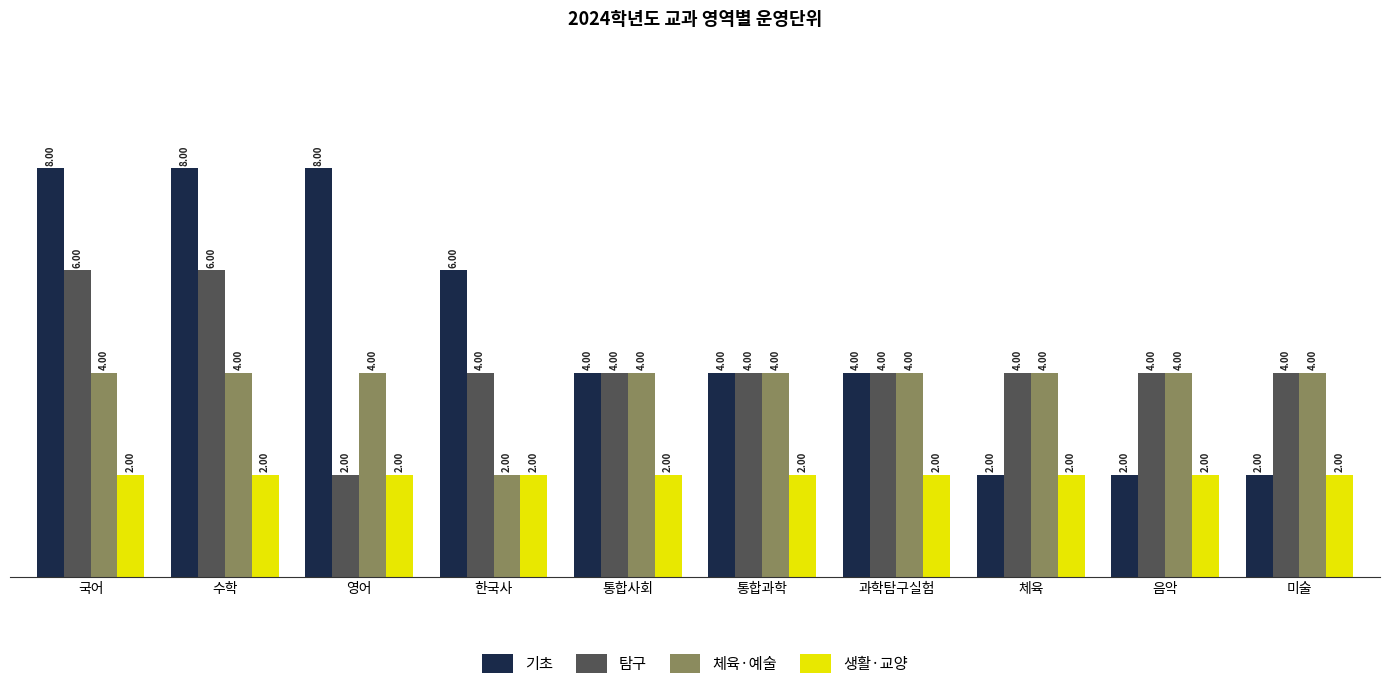

Reading right to left, what are all the values shown in this chart?

기초: 2	2	2	4	4	4	6	8	8	8
탐구: 4	4	4	4	4	4	4	2	6	6
체육·예술: 4	4	4	4	4	4	2	4	4	4
생활·교양: 2	2	2	2	2	2	2	2	2	2